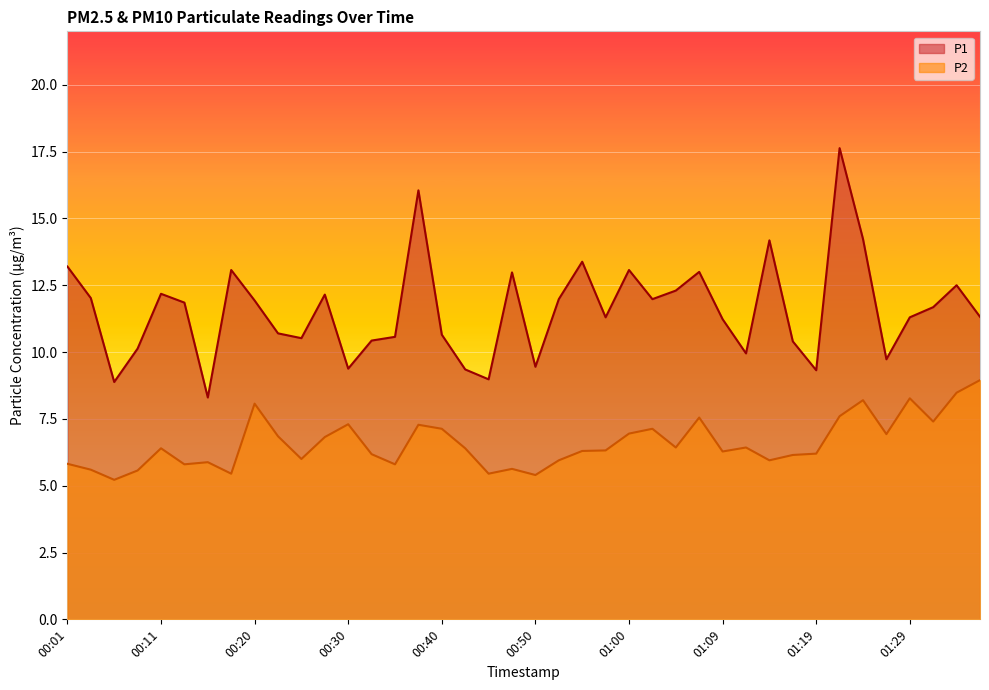

How many lines are shown in the chart?

2